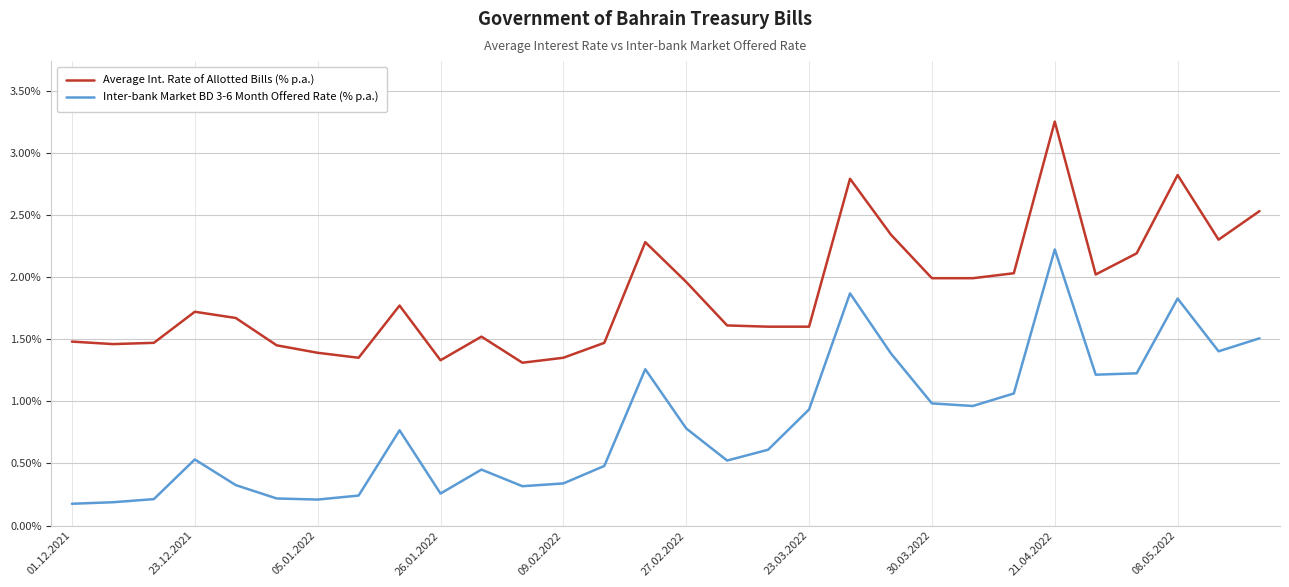

List the series in order of their overall mean, highest first.

Average Int. Rate of Allotted Bills (% p.a.), Inter-bank Market BD 3-6 Month Offered Rate (% p.a.)